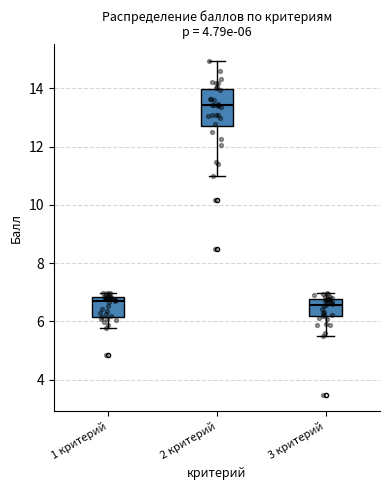

Which box is the tallest, from its lower edge to its upper edge?

2 критерий